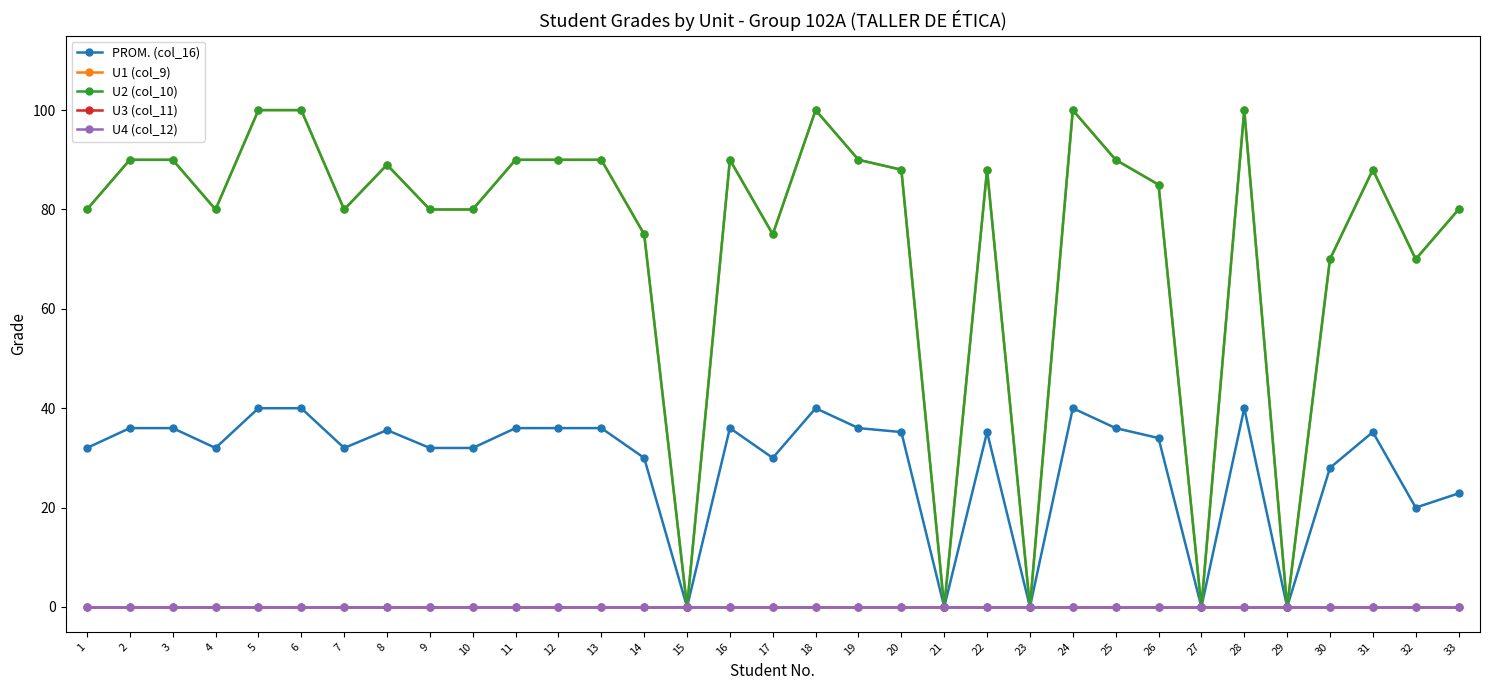

How many interior local valleys does the PROM. (col_16) series have?

9